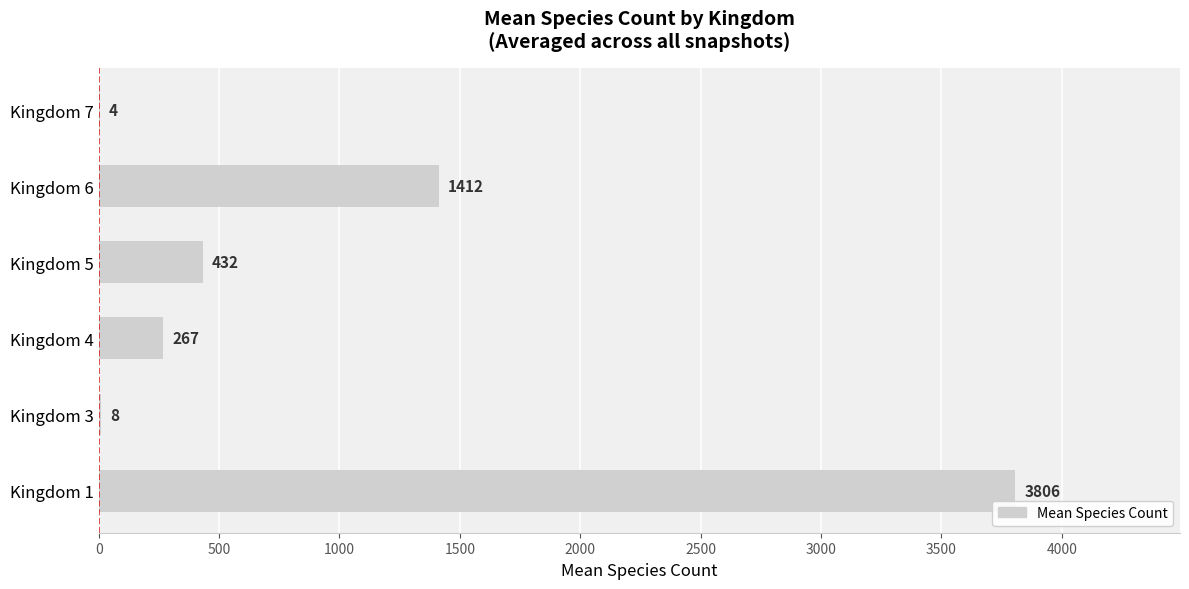

Reading bottom to top, transcribe all the data shown in this chart.

Kingdom 1=3806	Kingdom 3=8	Kingdom 4=267	Kingdom 5=432	Kingdom 6=1412	Kingdom 7=4